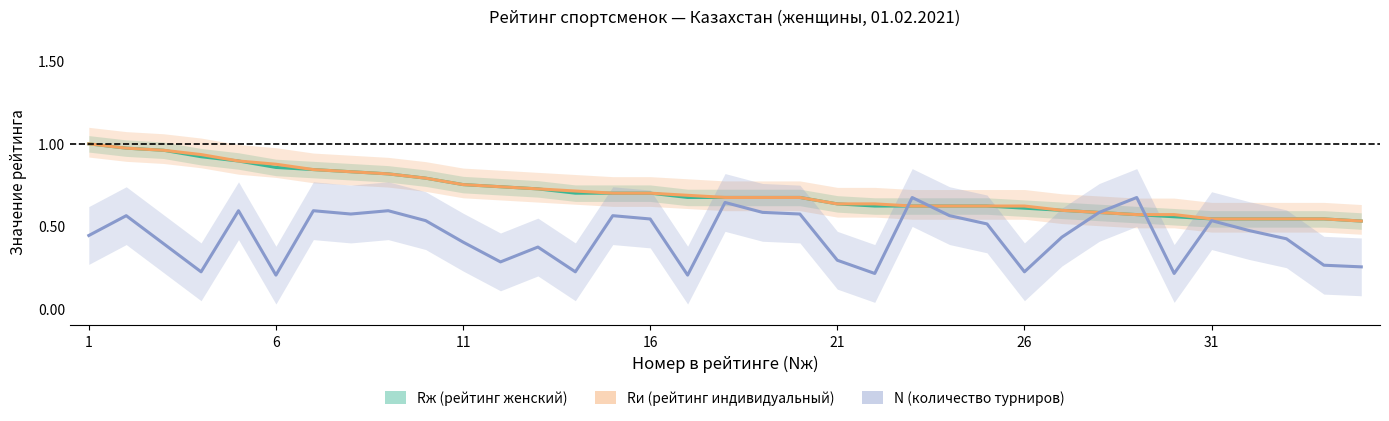

Which series changed the most between 14 and 18?

N